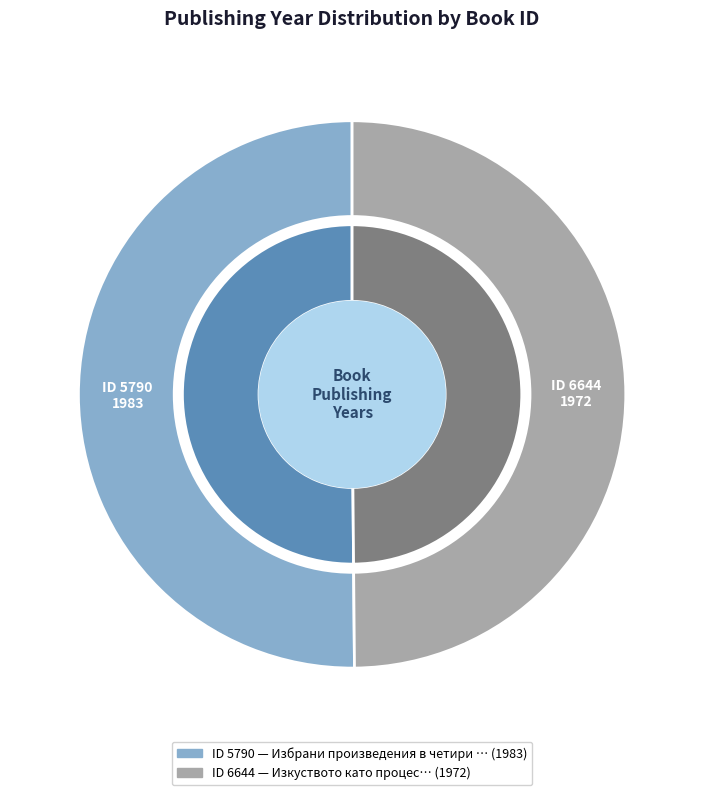

Is there any slice that represents more than half of the pie?

Yes